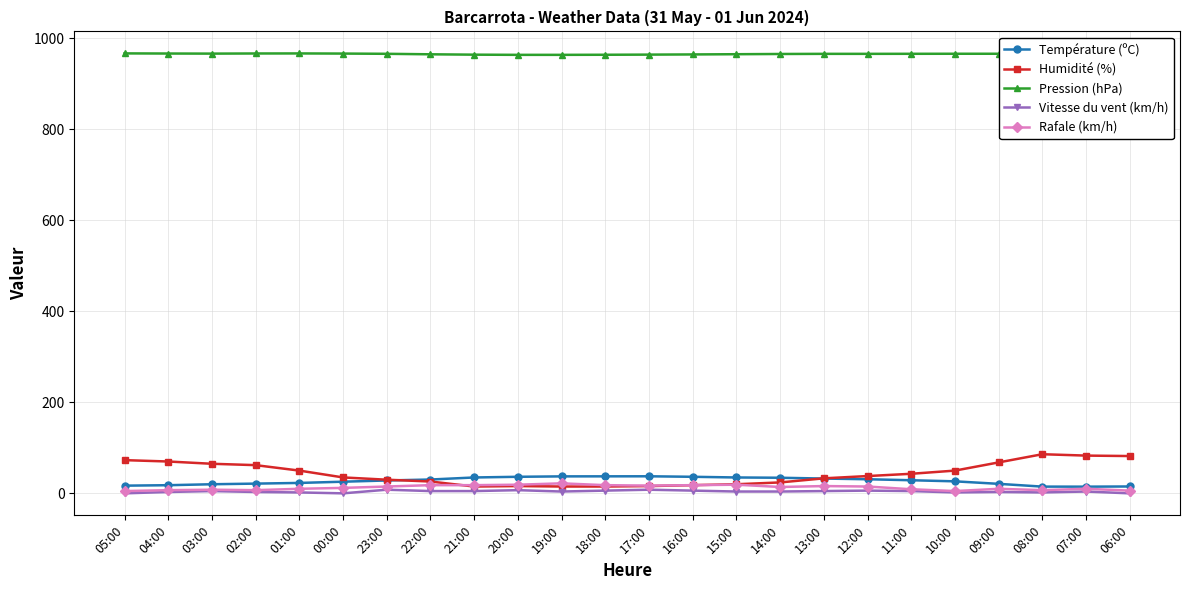

Is this an area chart (filled region under the line)?

No